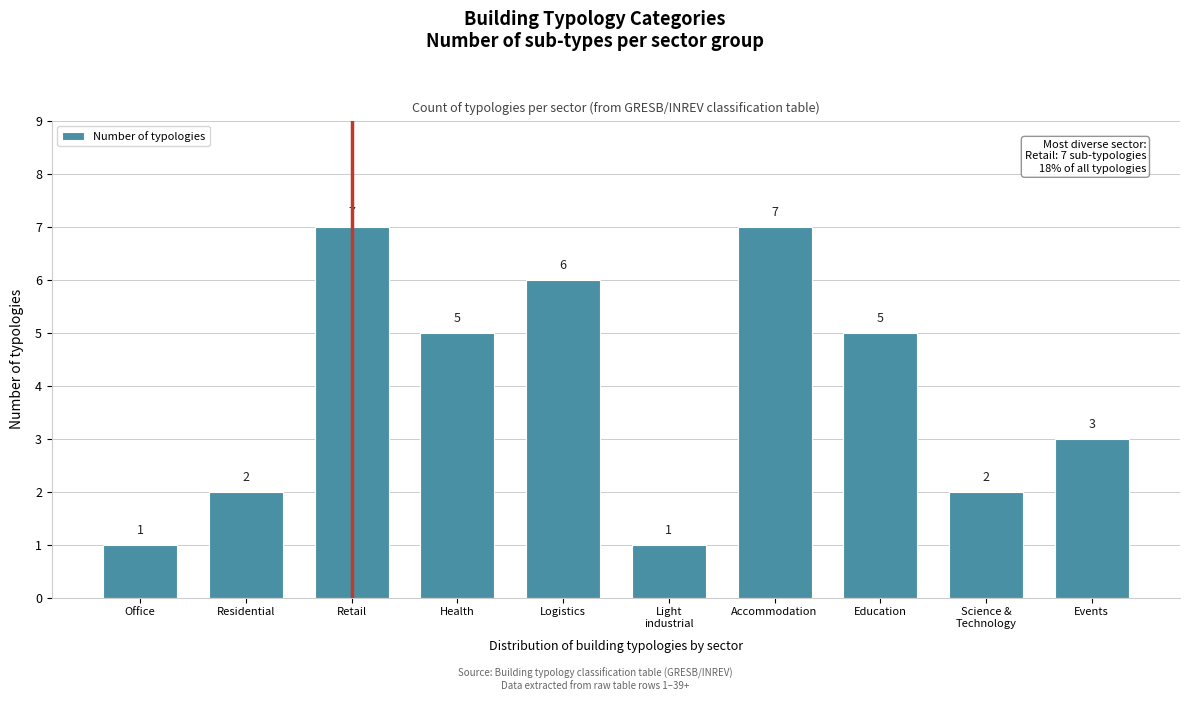

Reading left to right, transcribe all the data shown in this chart.

1	2	7	5	6	1	7	5	2	3